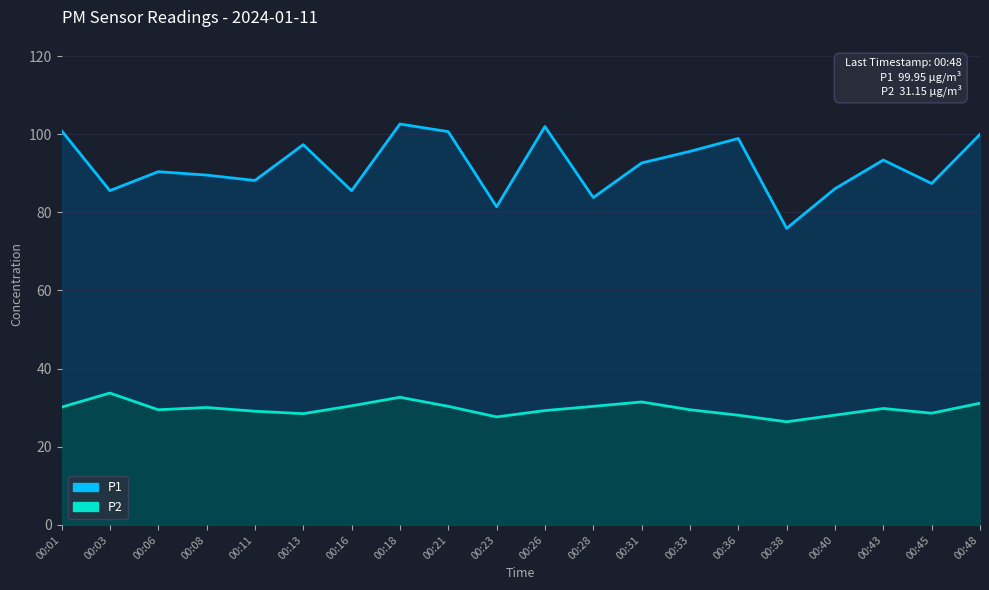

Reading left to right, list all the values displayed in this chart.

P1: 100.9	85.5	90.4	89.5	88.2	97.3	85.5	102.6	100.7	81.4	102.0	83.8	92.6	95.6	98.9	75.9	86.0	93.4	87.4	100.0
P2: 30.1	33.8	29.5	30.1	29.1	28.5	30.5	32.7	30.4	27.6	29.3	30.4	31.5	29.5	28.1	26.4	28.1	29.8	28.6	31.1